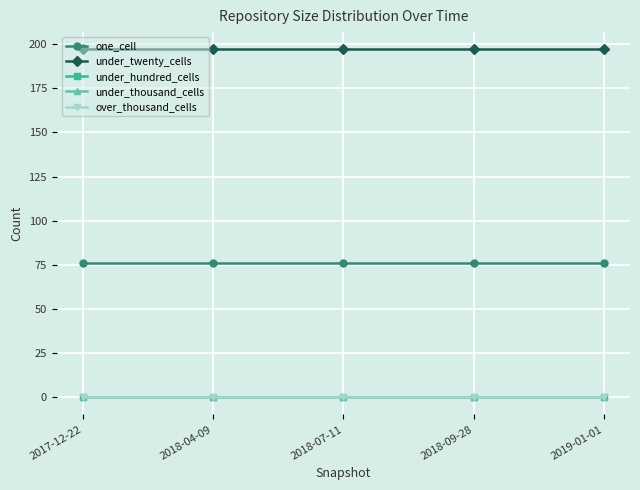

Between 2018-04-09 and 2019-01-01, which series saw the biggest shift?

one_cell